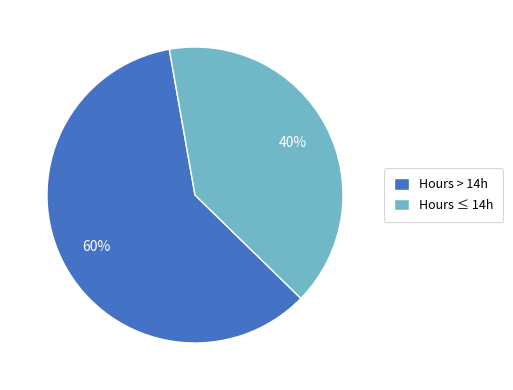

What is the ratio of the value at Hours > 14h to the value at Hours ≤ 14h?

1.5